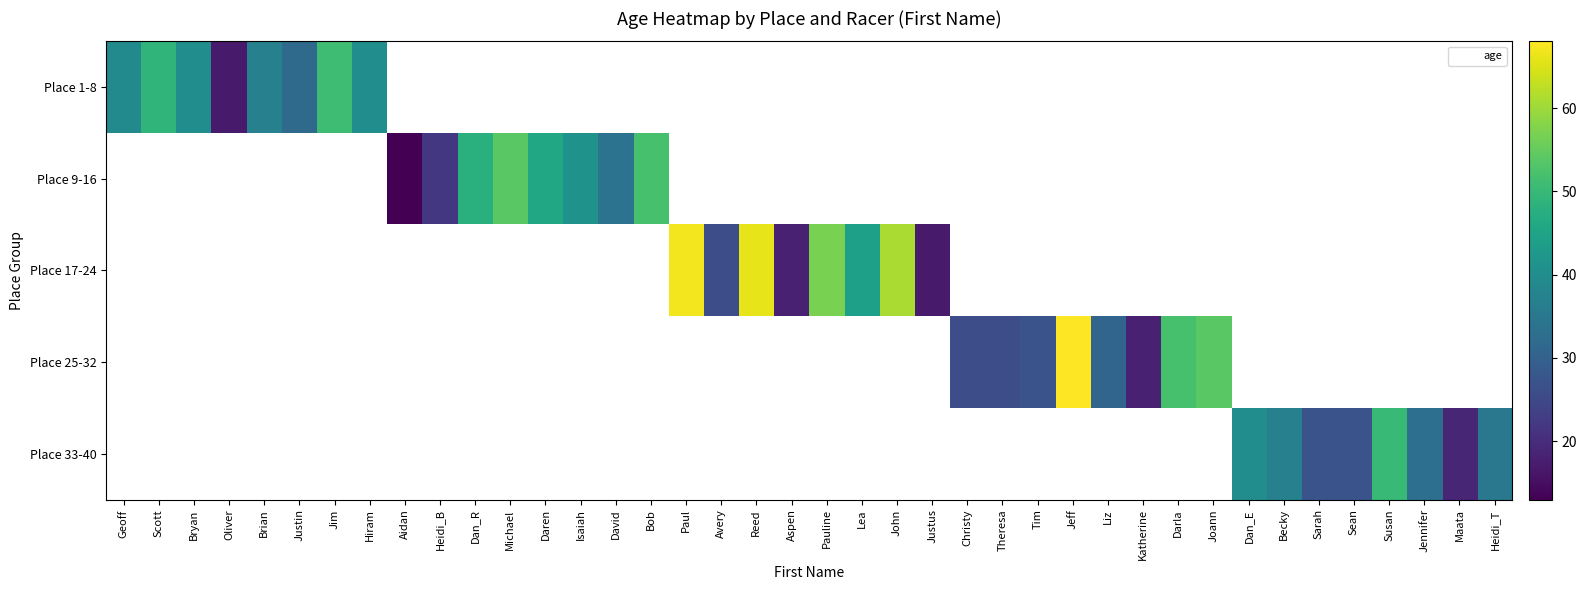

Which has a higher value, Heidi_B or Avery?

Avery